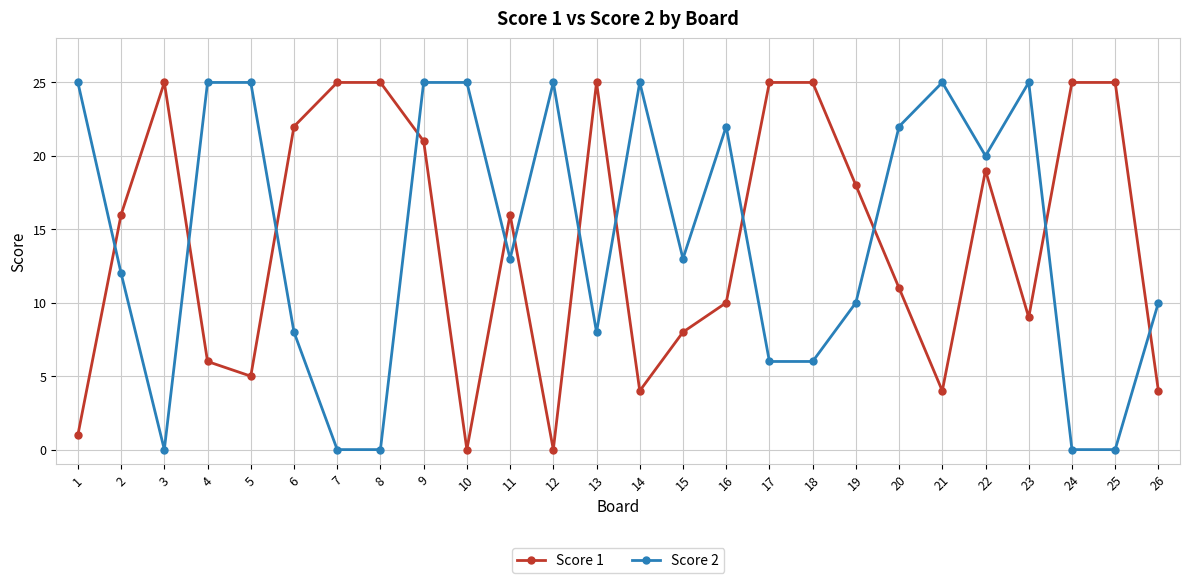

True or false: Score 2 and Score 1 cross at least once.

True